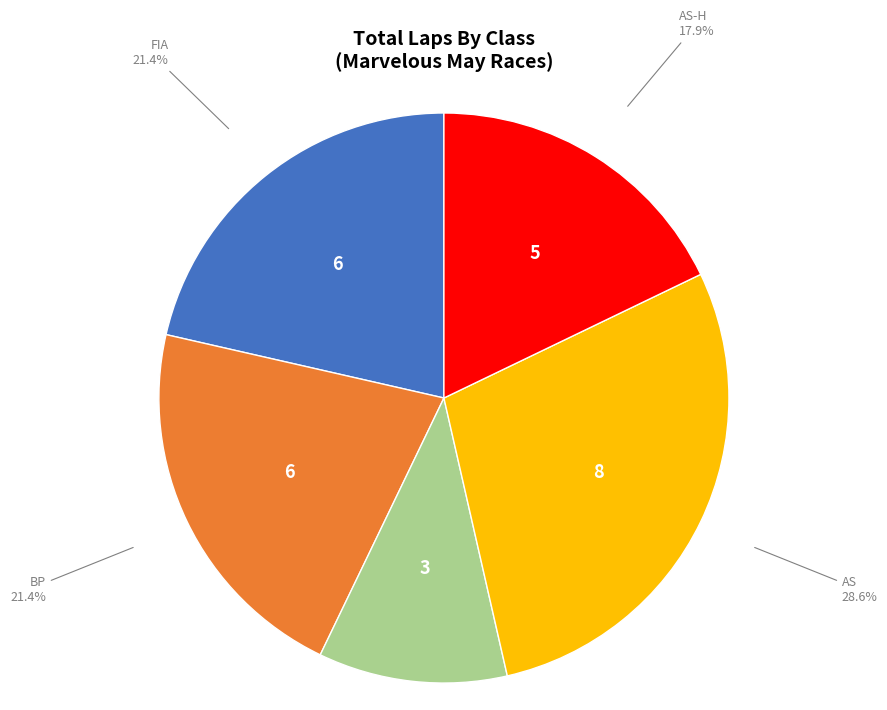

To the nearest percent, what is the difference between the largest and smallest slice percentages?

18%